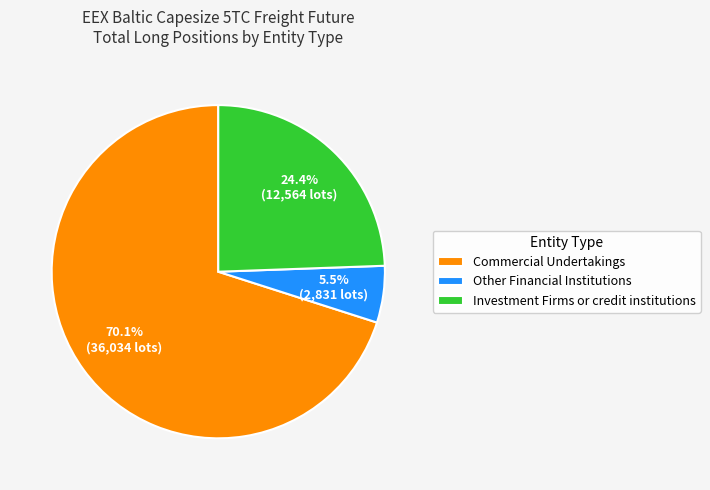

True or false: Commercial Undertakings accounts for 70% of the total.

True